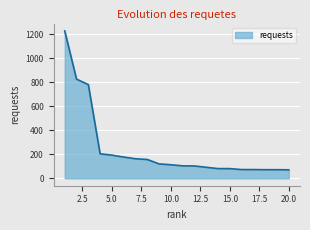

What is the smallest value displayed?

71